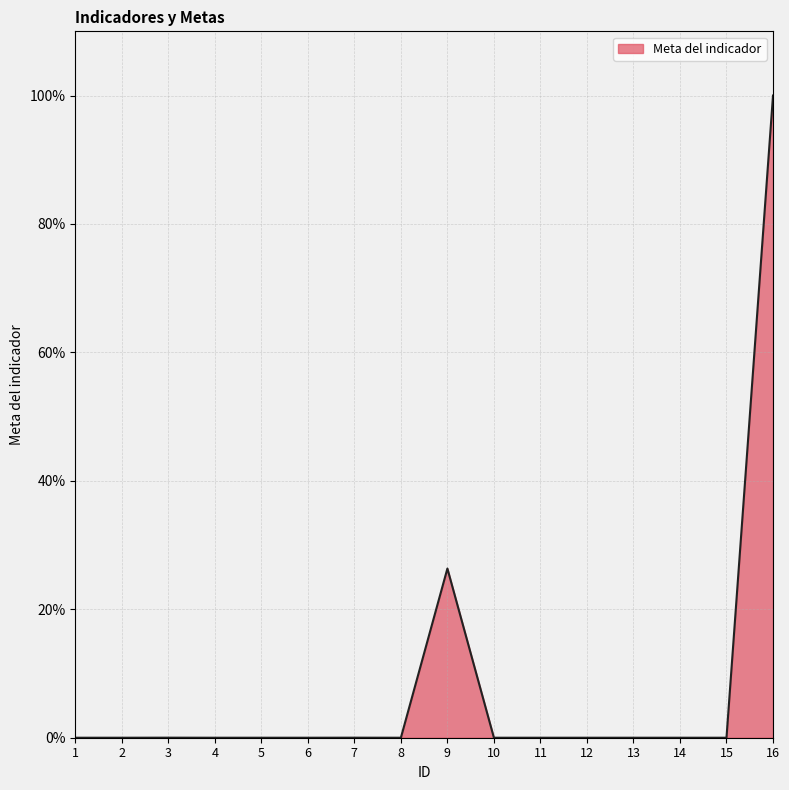

What is the difference between the second highest and second lowest values?

26.3